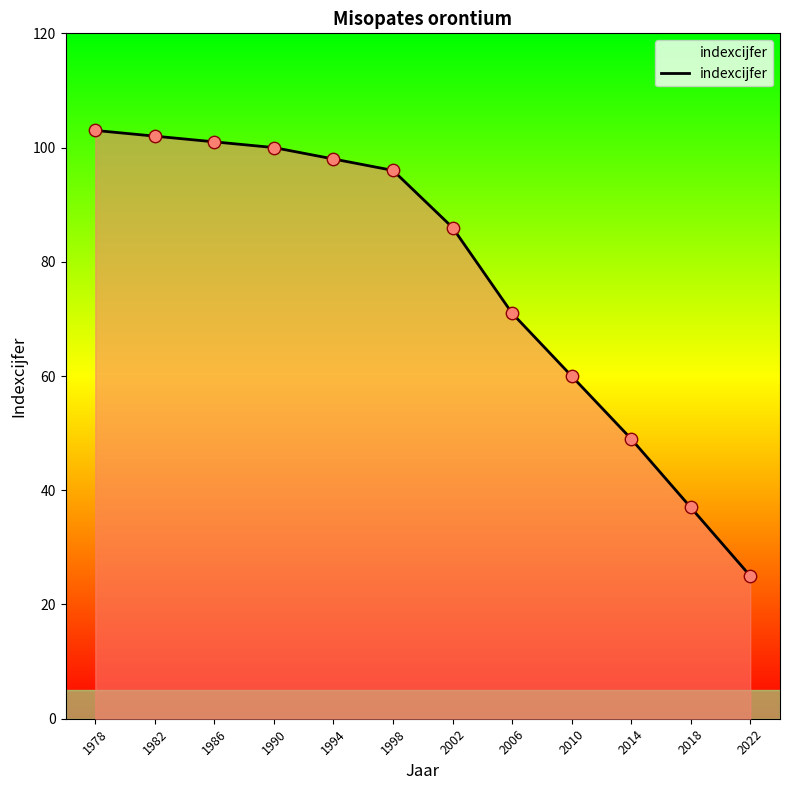

Which has a higher value, 1982 or 2022?

1982